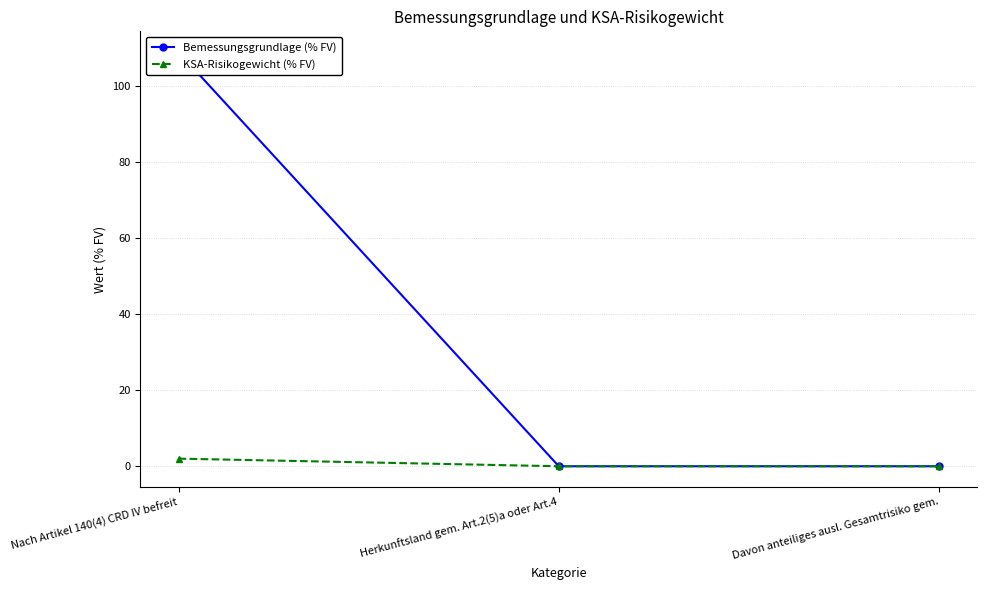

Between Nach Artikel 140(4) CRD IV befreit and Herkunftsland gem. Art.2(5)a oder Art.4, which series saw the biggest shift?

Bemessungsgrundlage (% FV)